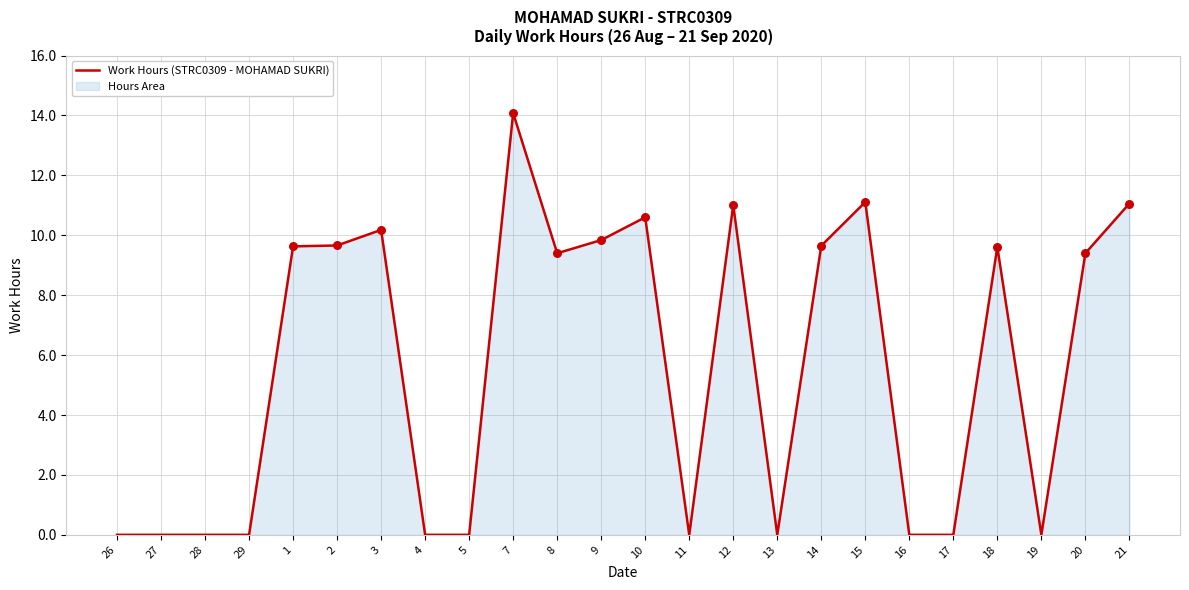

What is the change in value from 11 to 14?

+9.7